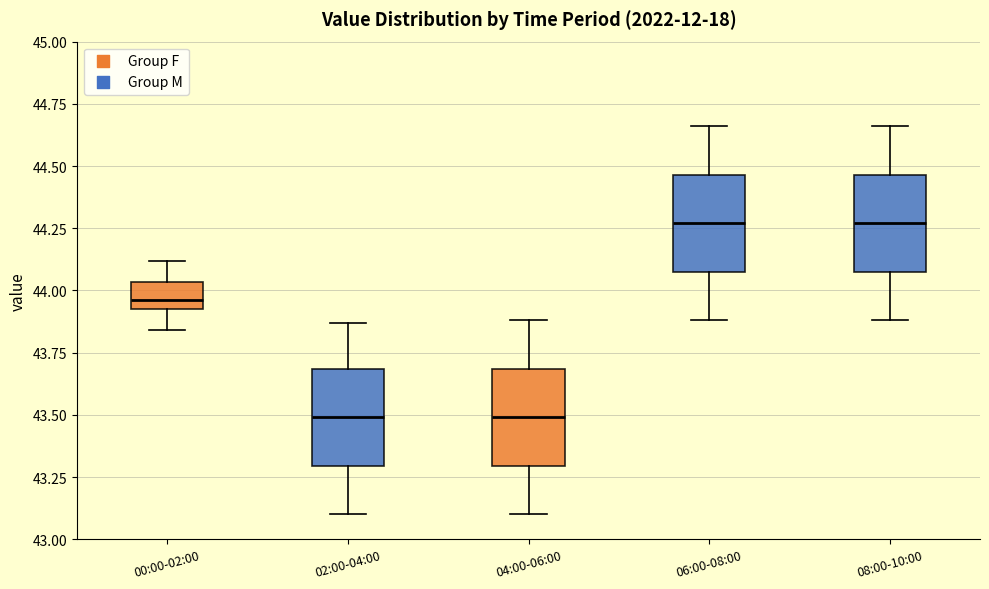

Where does the upper whisker of the box for 02:00-04:00 end on the y-axis? The values are not printed on the chart, so give them approximately, as read against the axis.

43.85